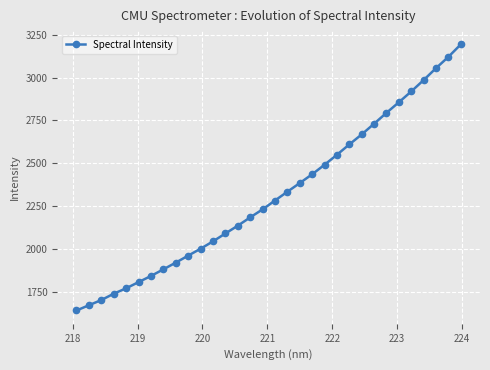

What is the value of the 10th point from the left?

1962.8